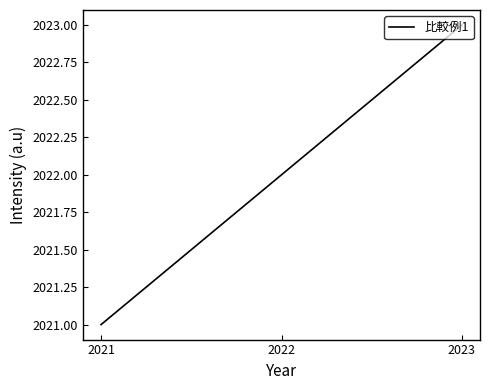

Approximately how many times larger is the value at 2021 compared to 2022?

1.0